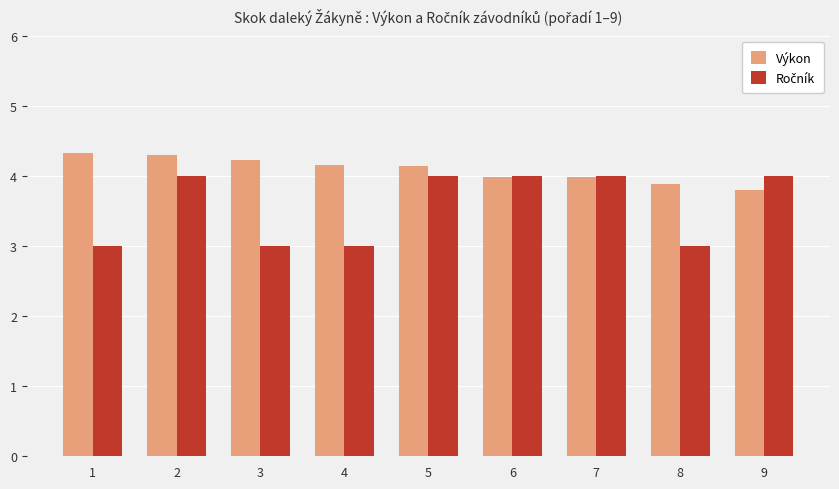

What is the smallest value displayed?

3.0